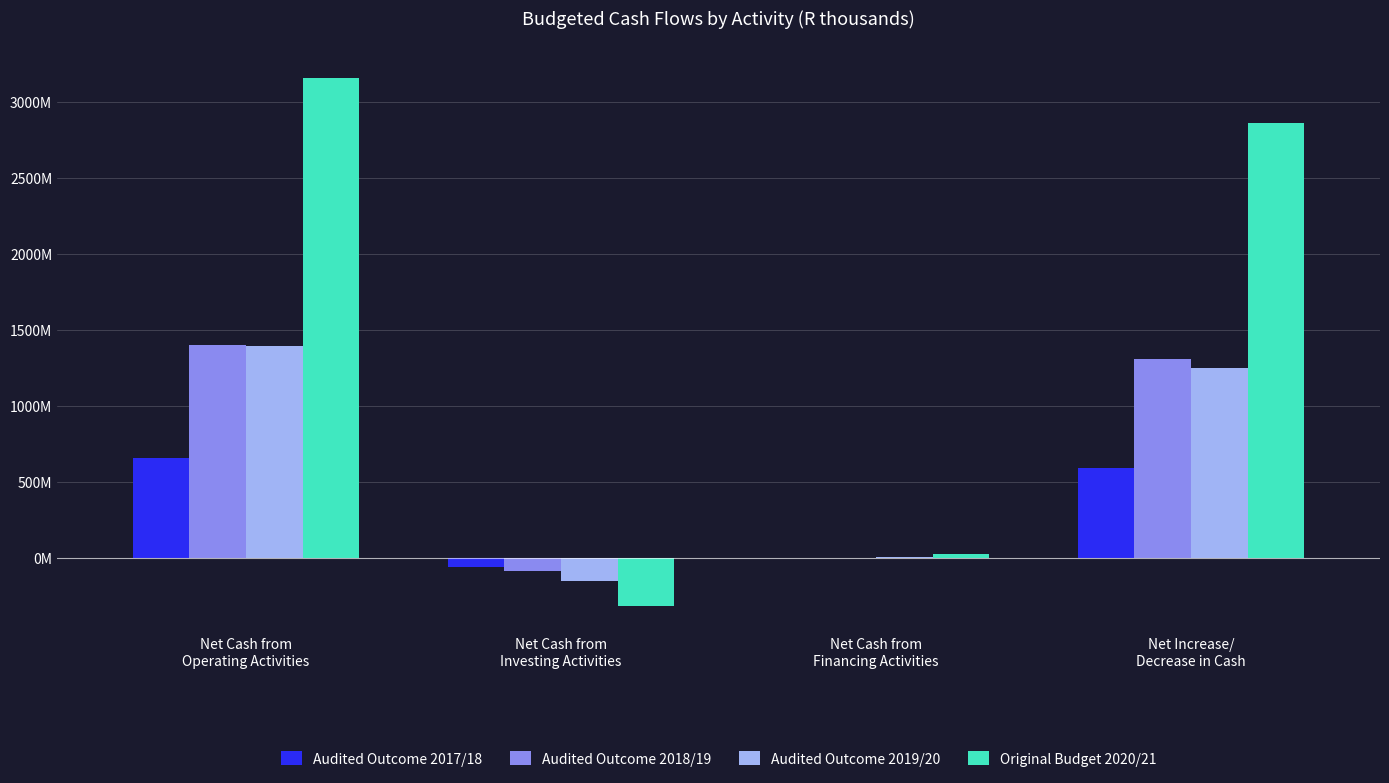

At which label is Audited Outcome 2018/19 closest to 656?

Net Increase/
Decrease in Cash